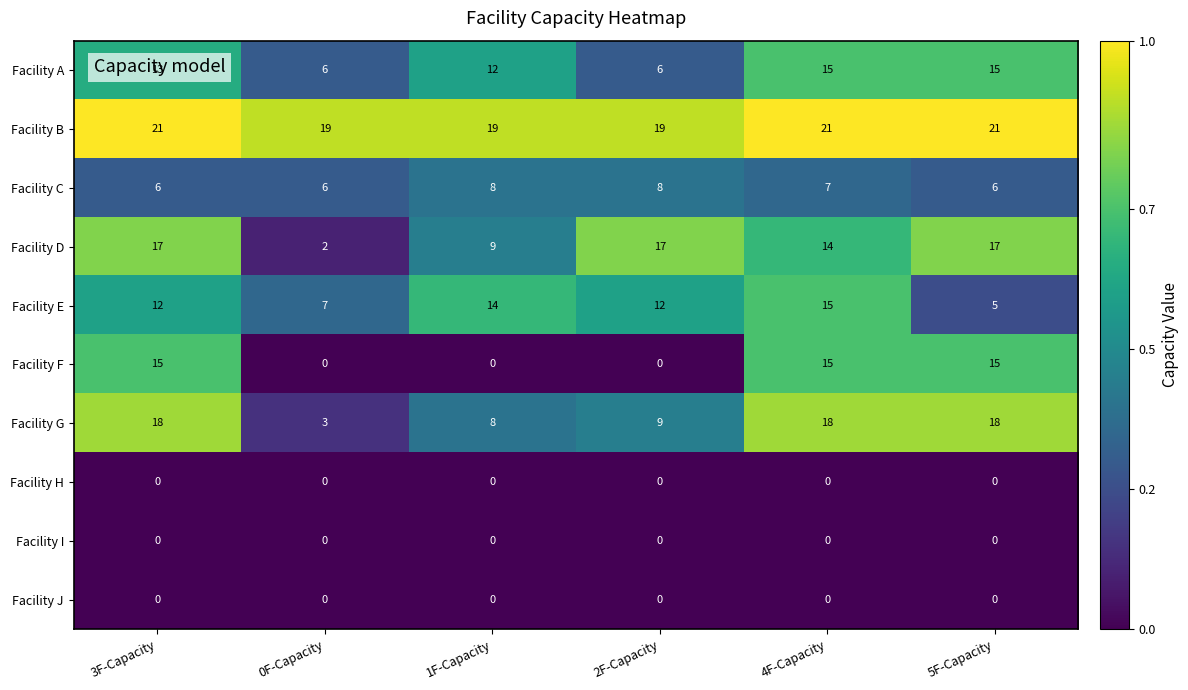

What is the spread (max minus min) of values at 2F-Capacity?

19